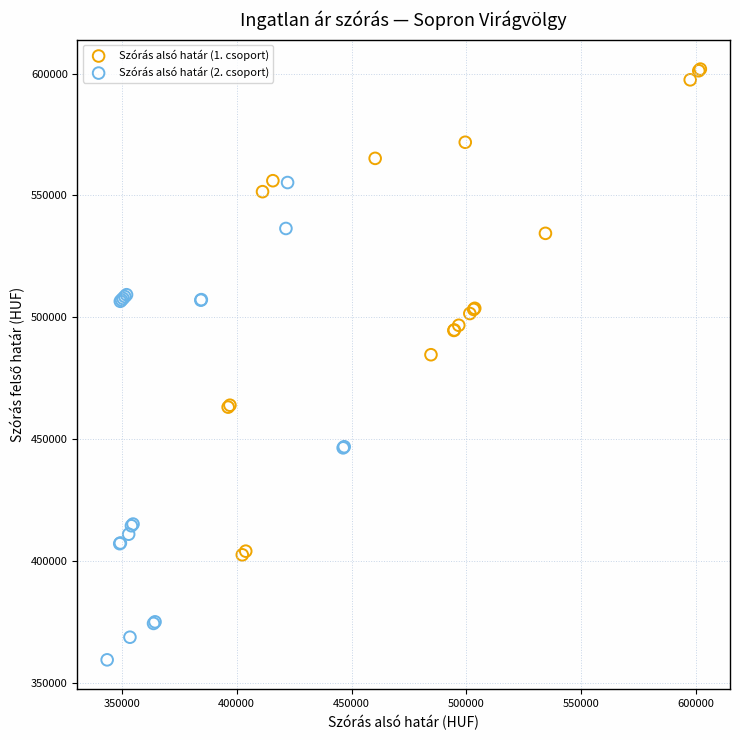

What are all the series names shown in the legend?

Szórás alsó határ (1. csoport), Szórás alsó határ (2. csoport)